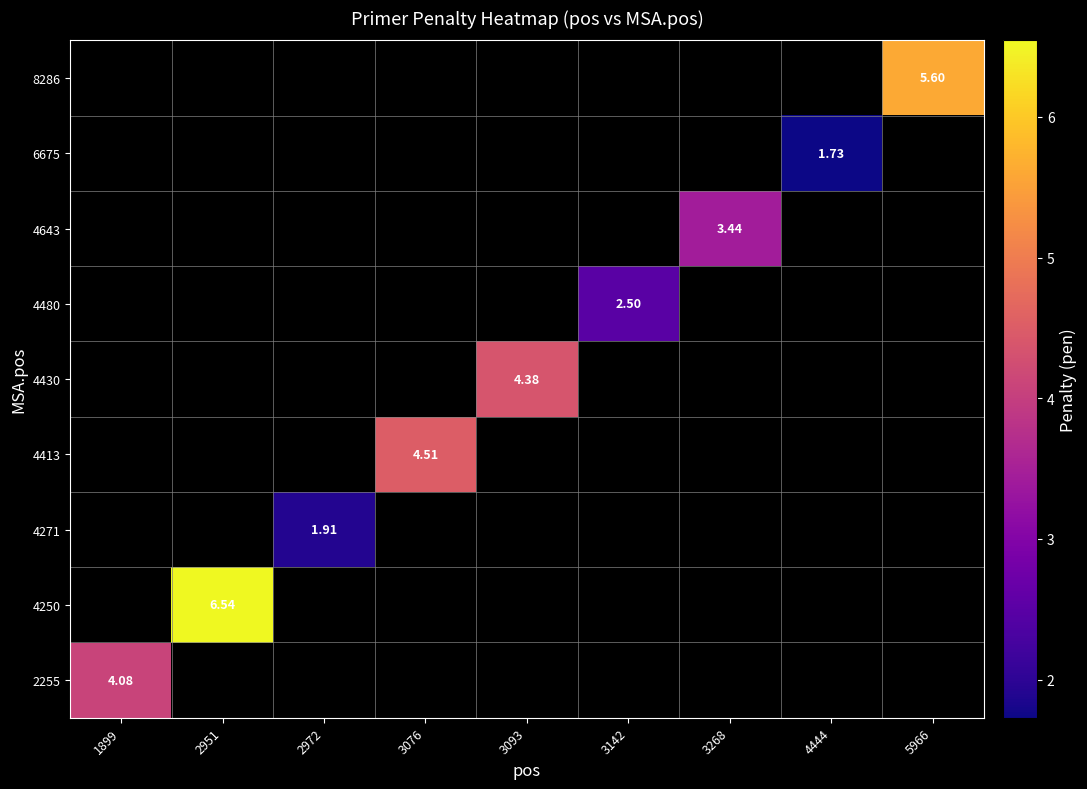

What is the greatest value displayed?

6.5